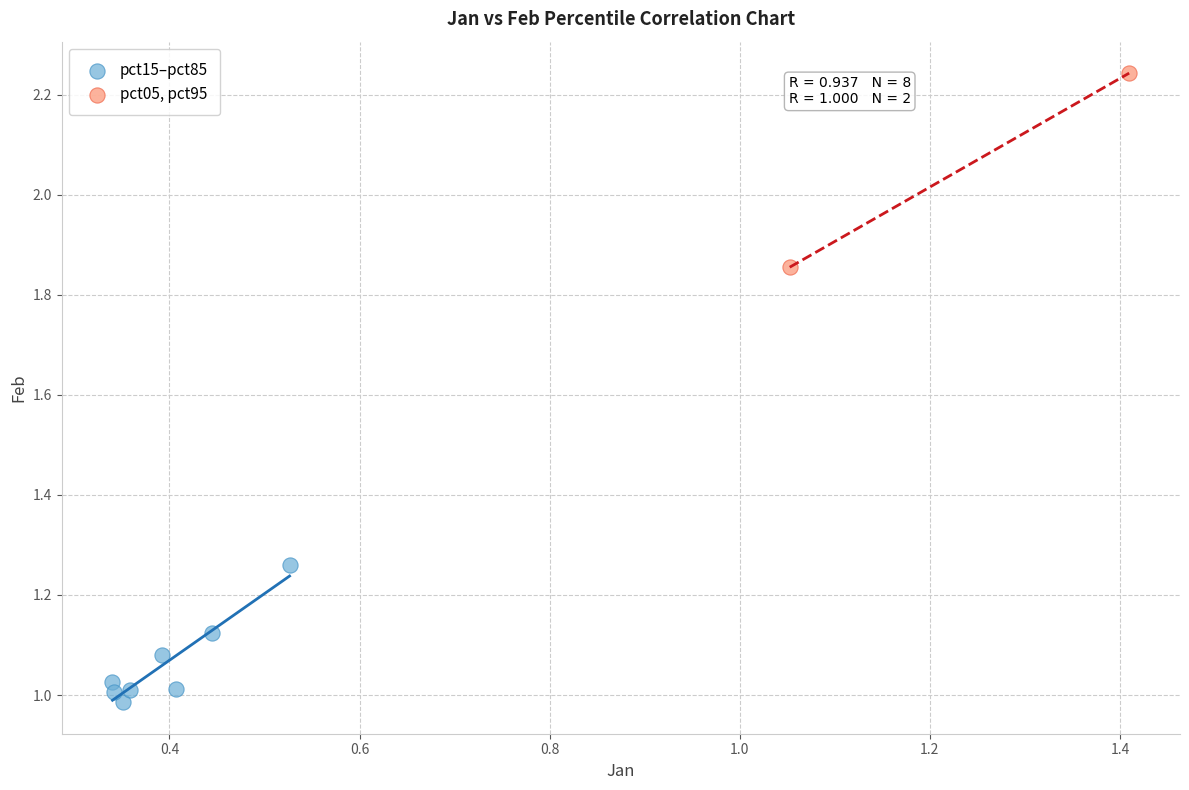

What are all the series names shown in the legend?

pct15–pct85, pct05, pct95